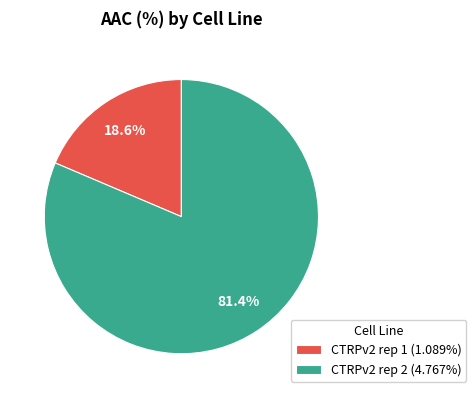

Rank the categories by value from lowest to highest.

CTRPv2 rep 1, CTRPv2 rep 2